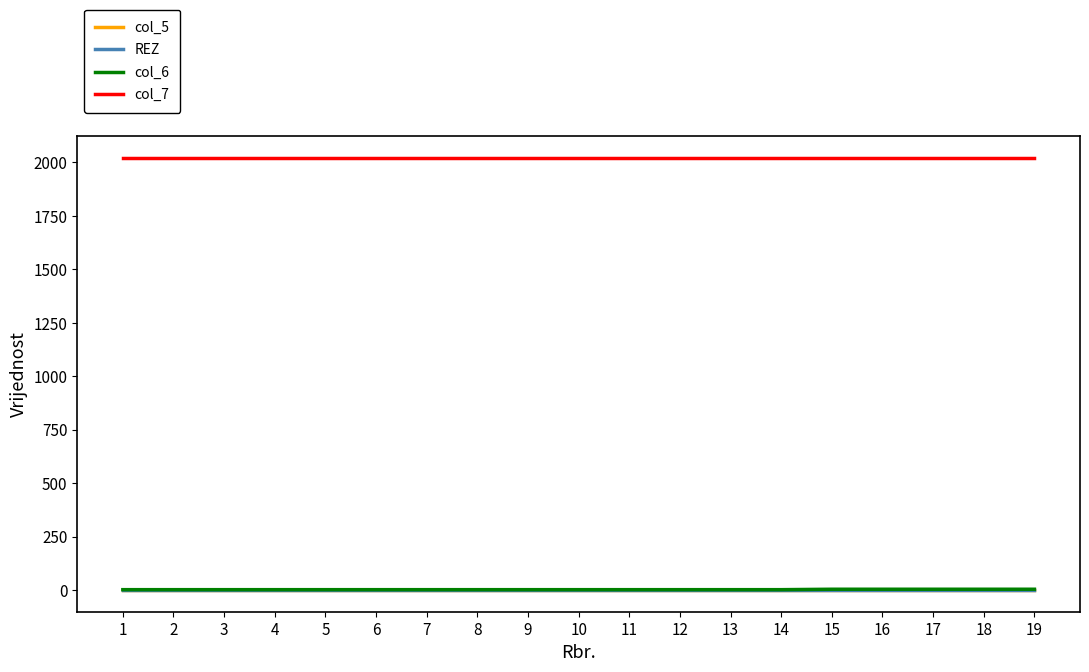

Is this an area chart (filled region under the line)?

No